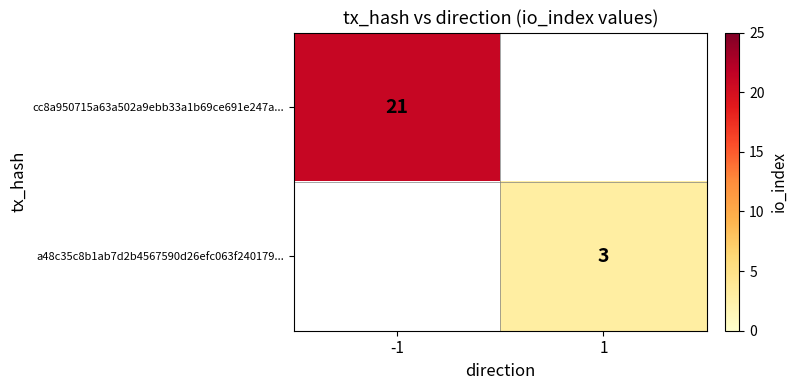

Is it true that cc8a950715a63a502a9ebb33a1b69ce691e247a... equals 5 at -1?

False